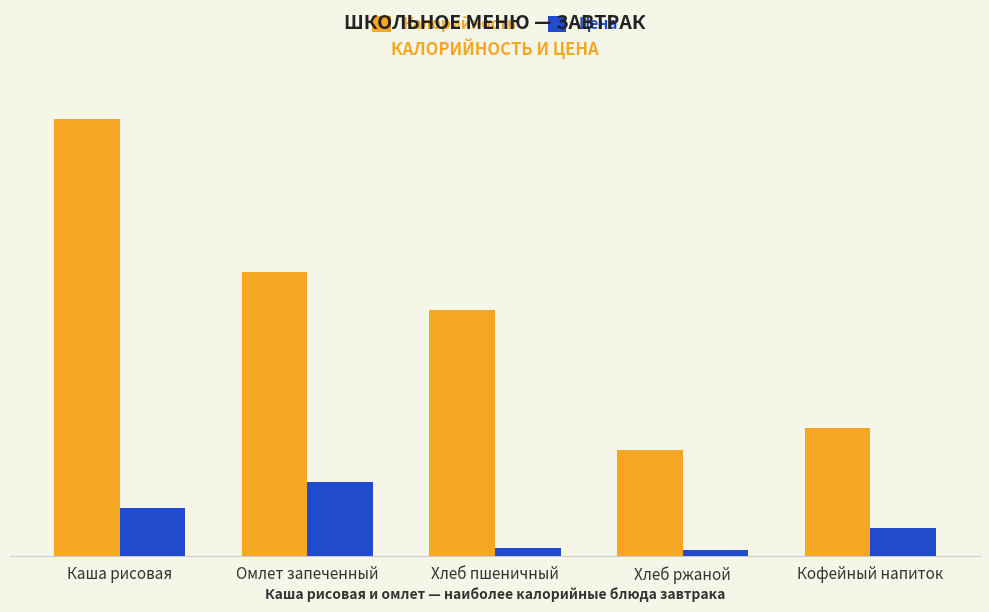

What is the highest value of the Цена series?

40.7